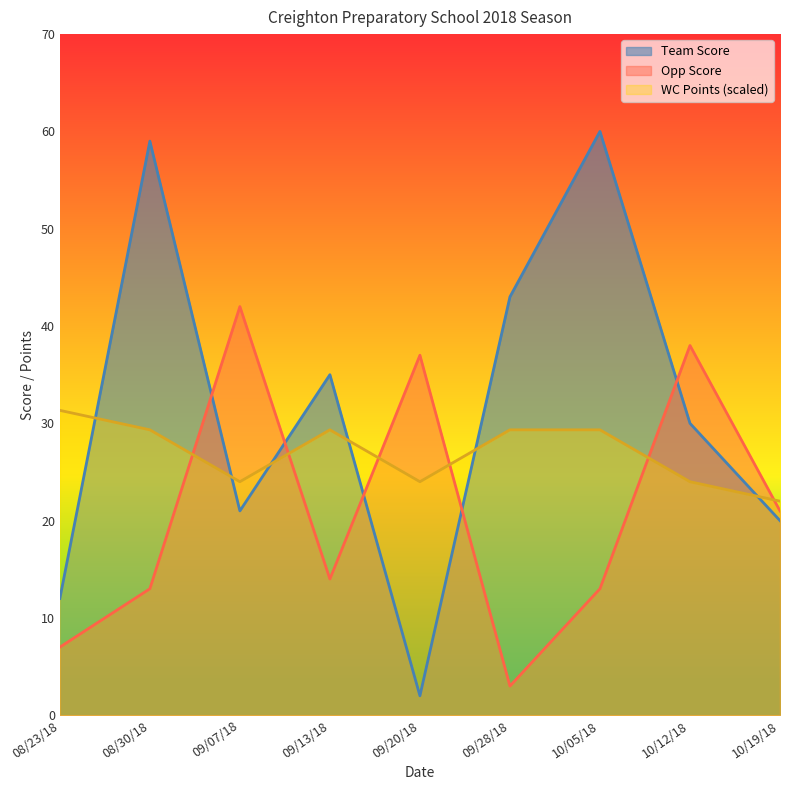

How many data points in WC Points are above 29?

5